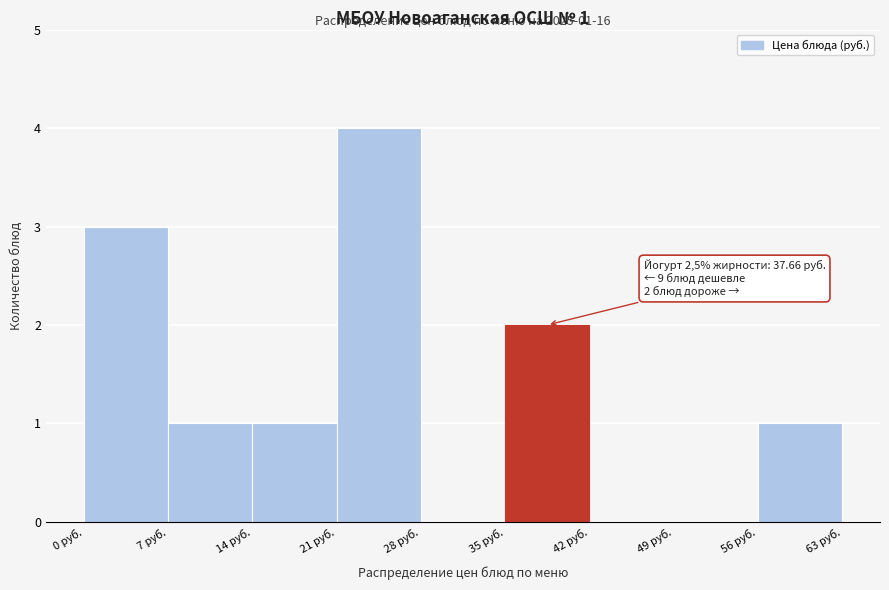

Over which range of the x-axis is the bar tallest?

21 to 28